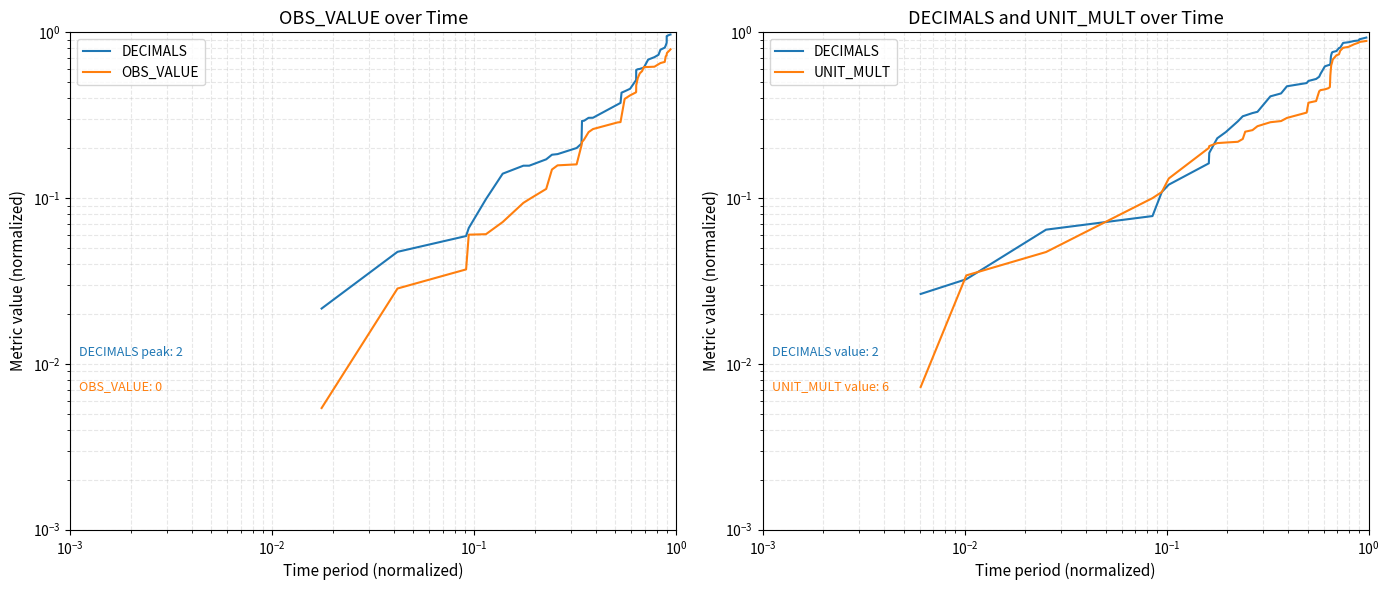

What is the greatest value displayed?

0.9